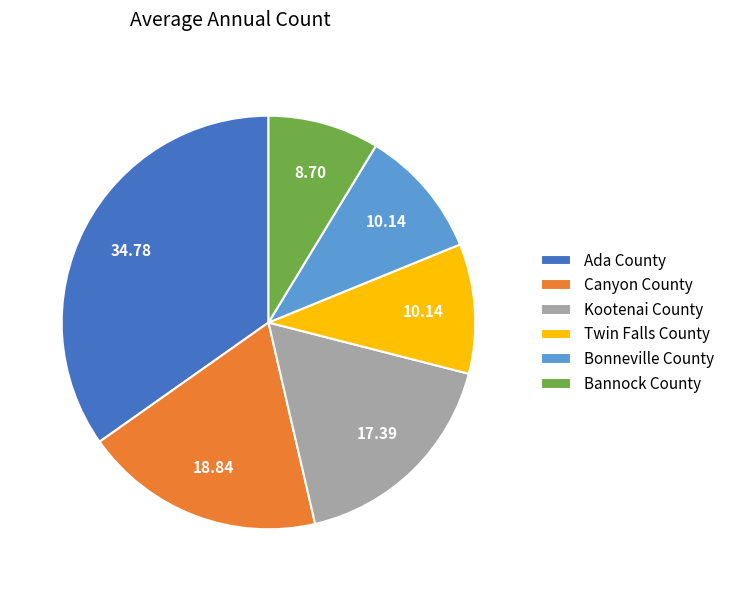

Combined, do Bonneville County and Bannock County account for over 50%?

No